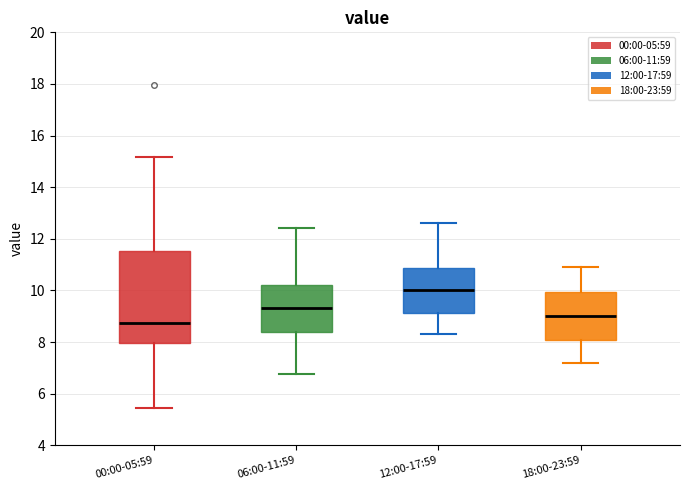

Reading left to right, transcribe this box plot: for each box, give where its median line is, the range the box spans, and where its two whiskers end, as read against the y-axis. The values are not printed on the chart, so give them approximately, as read against the axis.

00:00-05:59: median 8.8, box 8.0 to 11.6, whiskers 5.4 to 15.2
06:00-11:59: median 9.4, box 8.4 to 10.2, whiskers 6.8 to 12.4
12:00-17:59: median 10.0, box 9.2 to 10.8, whiskers 8.4 to 12.6
18:00-23:59: median 9.0, box 8.0 to 10.0, whiskers 7.2 to 11.0